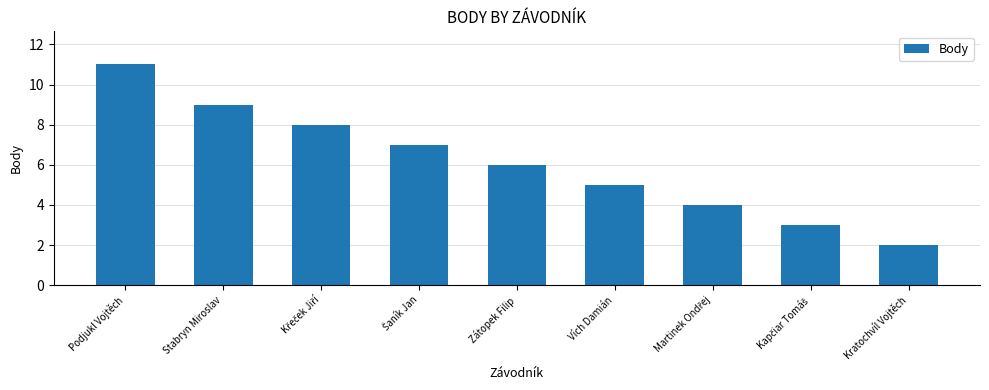

What is the label of the 2nd bar from the left?

Stabryn Miroslav